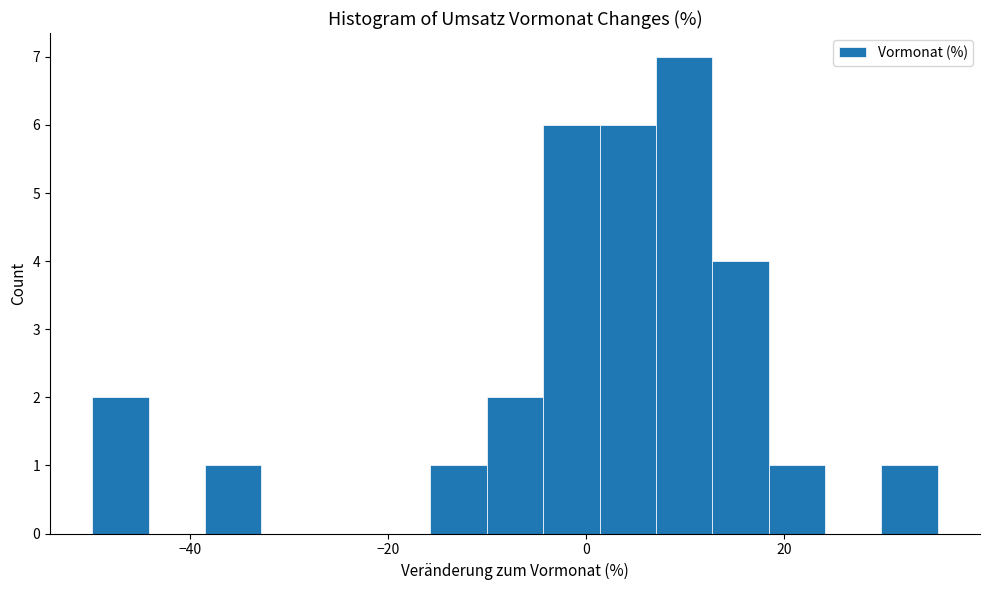

Read against the x-axis, roughly where is the centre of the tallest bar?

10